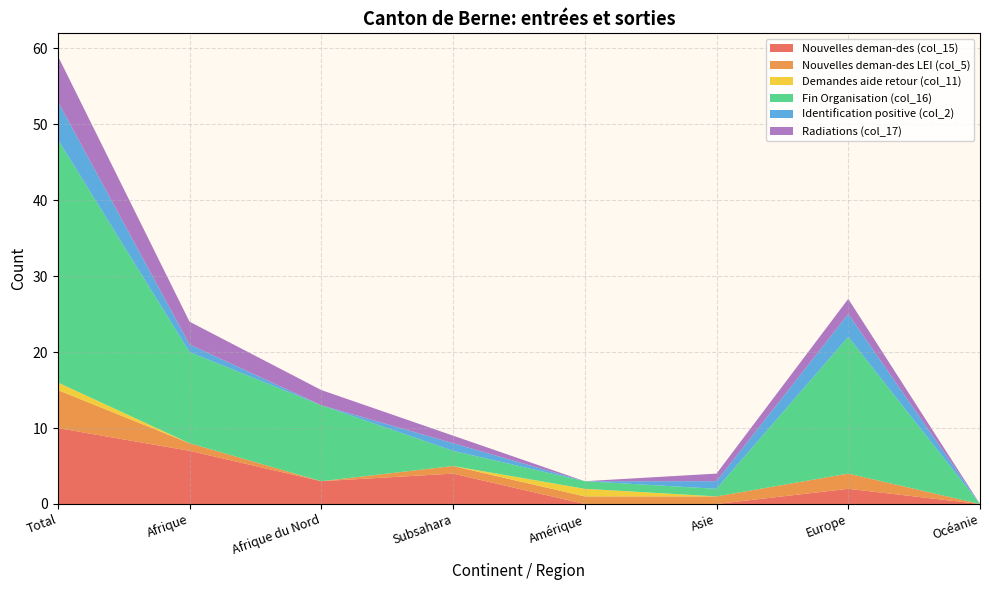

Reading left to right, transcribe all the data shown in this chart.

Nouvelles deman-des (col_15): Total=10	Afrique=7	Afrique du Nord=3	Subsahara=4	Amérique=0	Asie=0	Europe=2	Océanie=0
Nouvelles deman-des LEI (col_5): Total=5	Afrique=1	Afrique du Nord=0	Subsahara=1	Amérique=1	Asie=1	Europe=2	Océanie=0
Demandes aide retour (col_11): Total=1	Afrique=0	Afrique du Nord=0	Subsahara=0	Amérique=1	Asie=0	Europe=0	Océanie=0
Fin Organisation (col_16): Total=32	Afrique=12	Afrique du Nord=10	Subsahara=2	Amérique=1	Asie=1	Europe=18	Océanie=0
Identification positive (col_2): Total=5	Afrique=1	Afrique du Nord=0	Subsahara=1	Amérique=0	Asie=1	Europe=3	Océanie=0
Radiations (col_17): Total=6	Afrique=3	Afrique du Nord=2	Subsahara=1	Amérique=0	Asie=1	Europe=2	Océanie=0